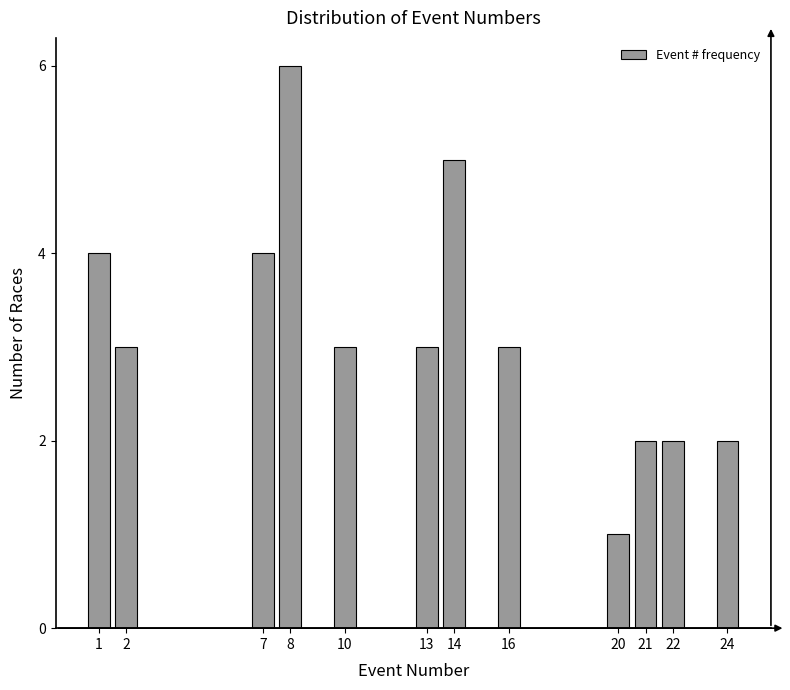

Reading right to left, extract all data points from this chart.

2	2	2	1	3	5	3	3	6	4	3	4